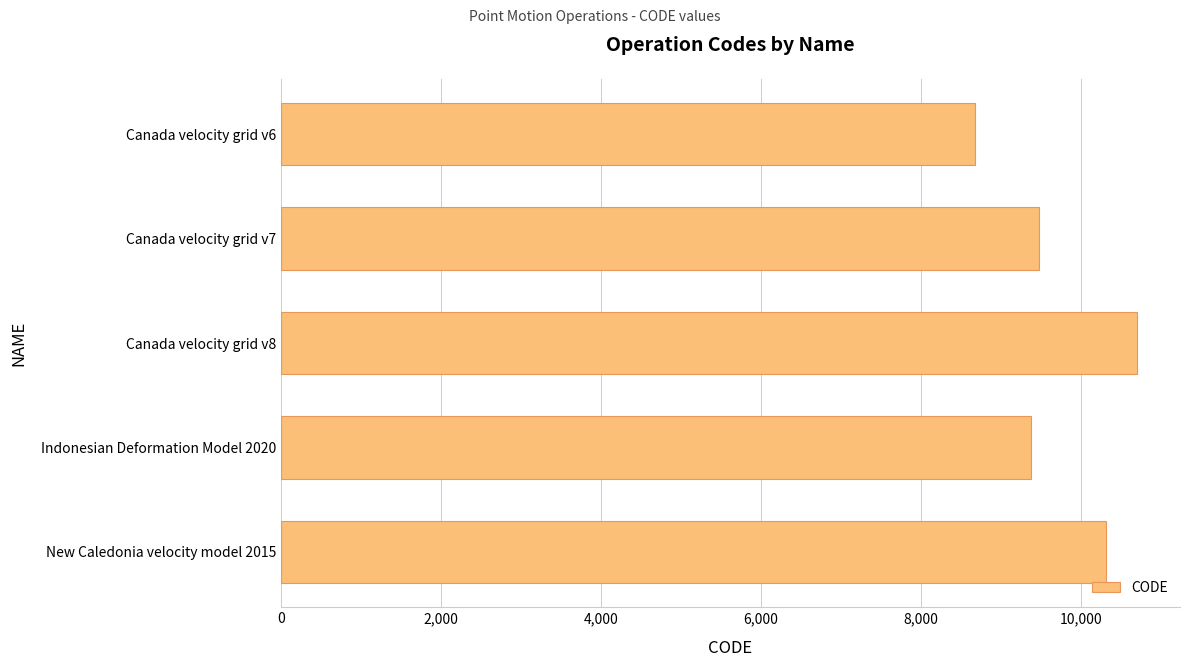

Reading top to bottom, list all the values displayed in this chart.

Canada velocity grid v6=8676	Canada velocity grid v7=9483	Canada velocity grid v8=10707	Indonesian Deformation Model 2020=9375	New Caledonia velocity model 2015=10323